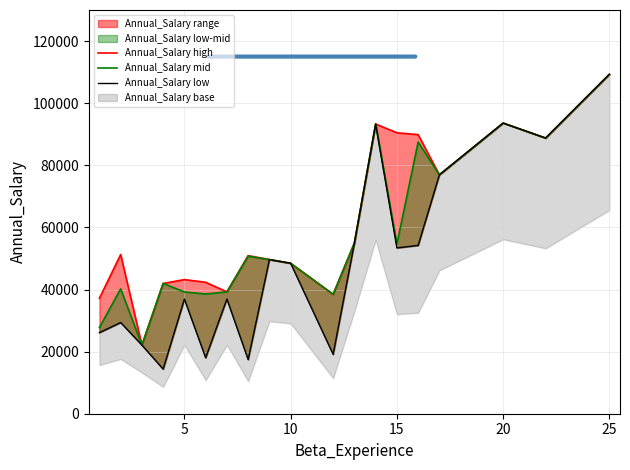

What is the average value of the Annual_Salary high series?

61149